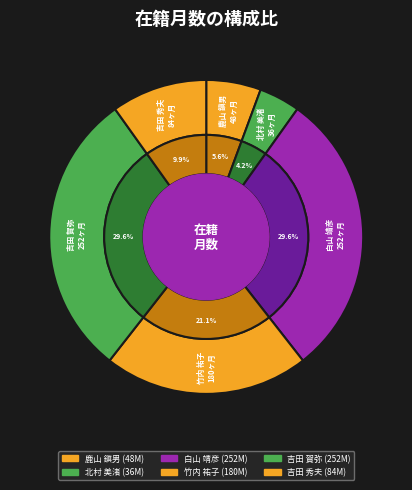

Does 白山 靖彦 account for over 50% of the chart?

No